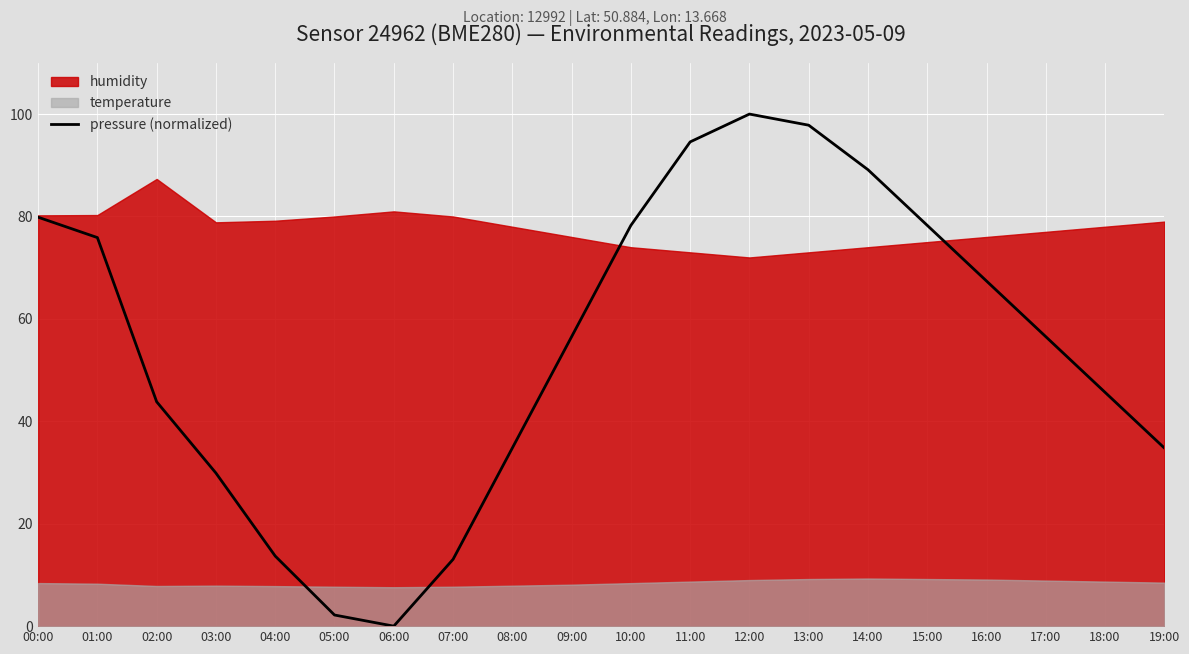

How many lines are shown in the chart?

1